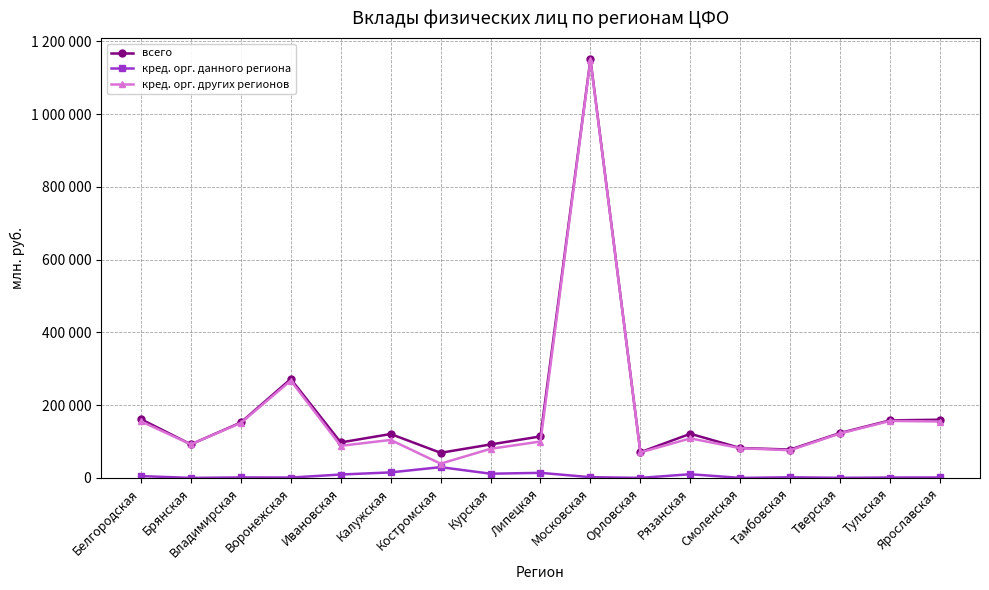

True or false: всего has more than 1 points higher than both neighbors.

True